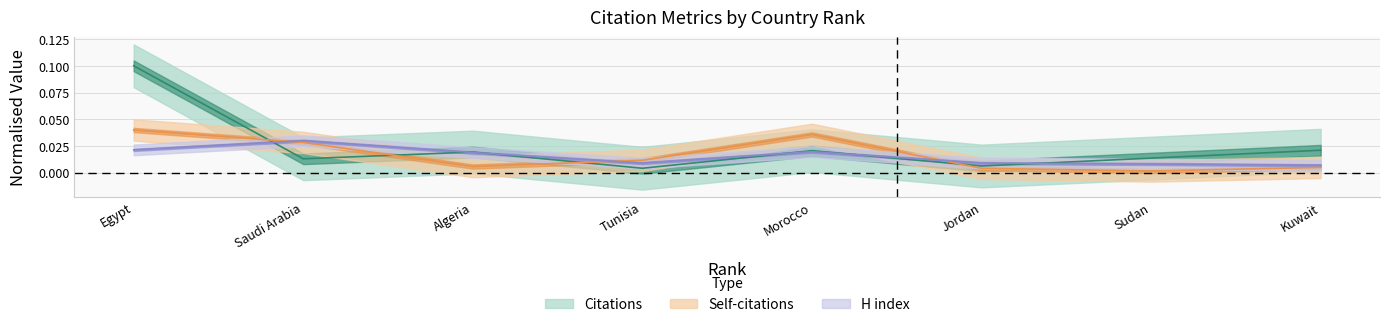

Which series ends up on top after the final intersection of Citations and Self-citations?

Citations